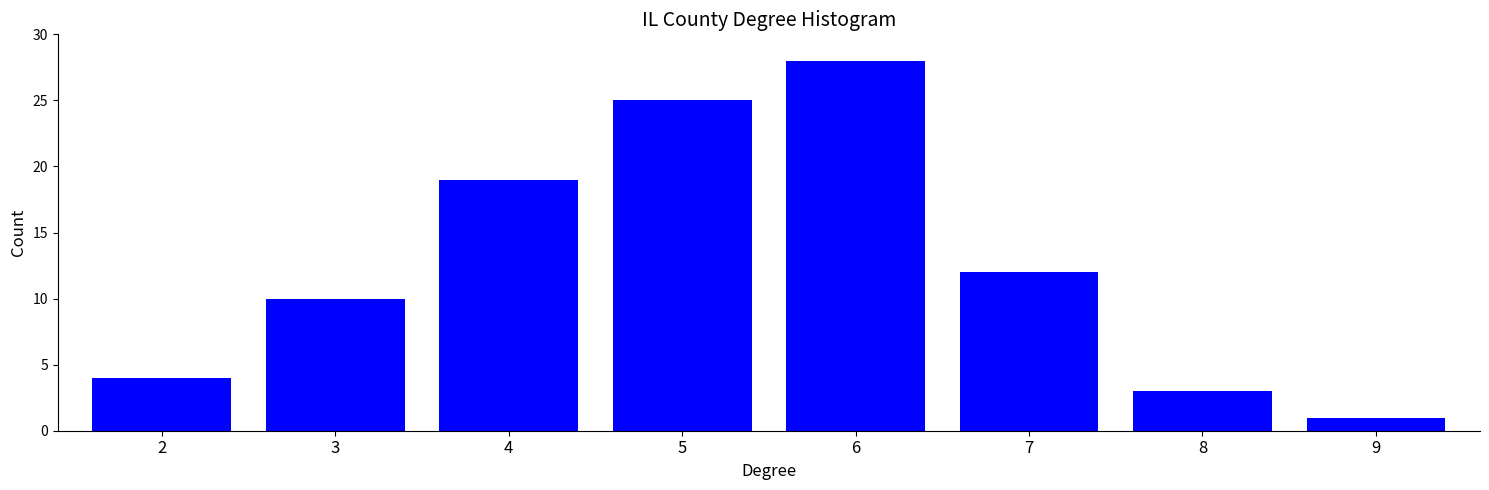

Reading left to right, transcribe all the data shown in this chart.

2=4	3=10	4=19	5=25	6=28	7=12	8=3	9=1